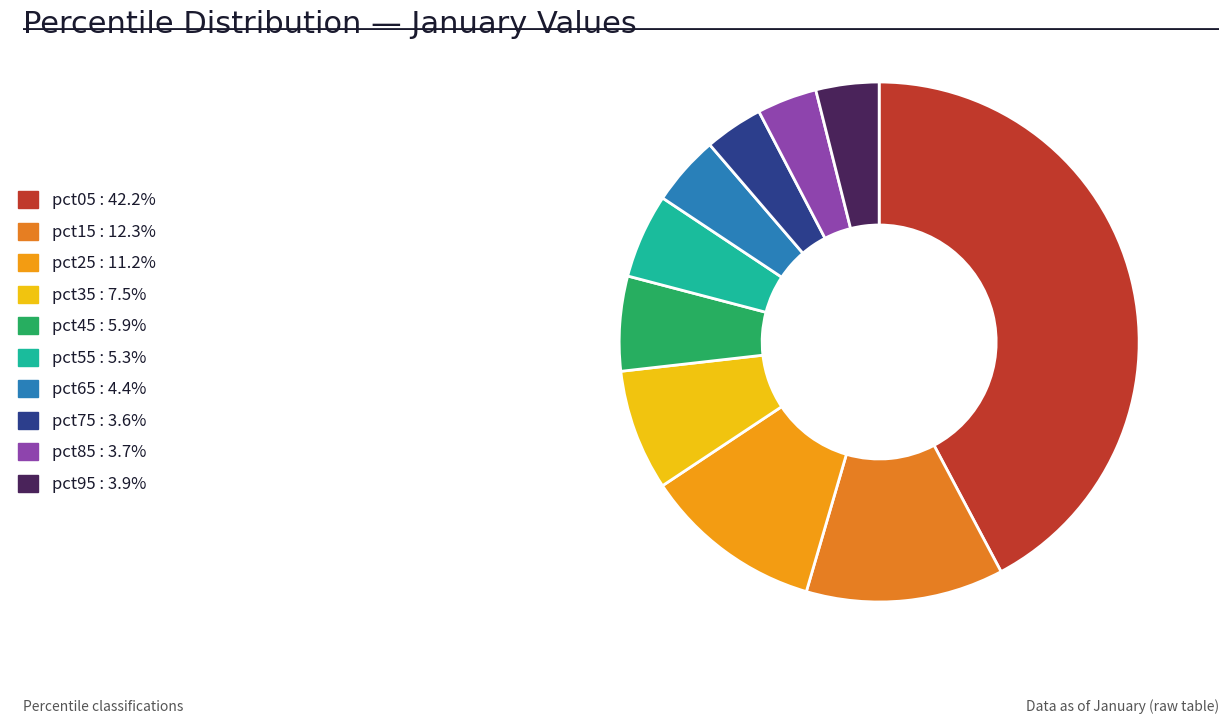

Count the number of slices in the pie.

10